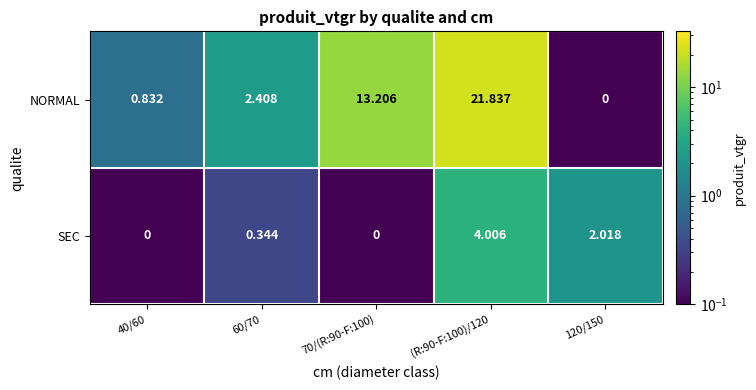

List the series in order of their peak value, lowest first.

SEC, NORMAL